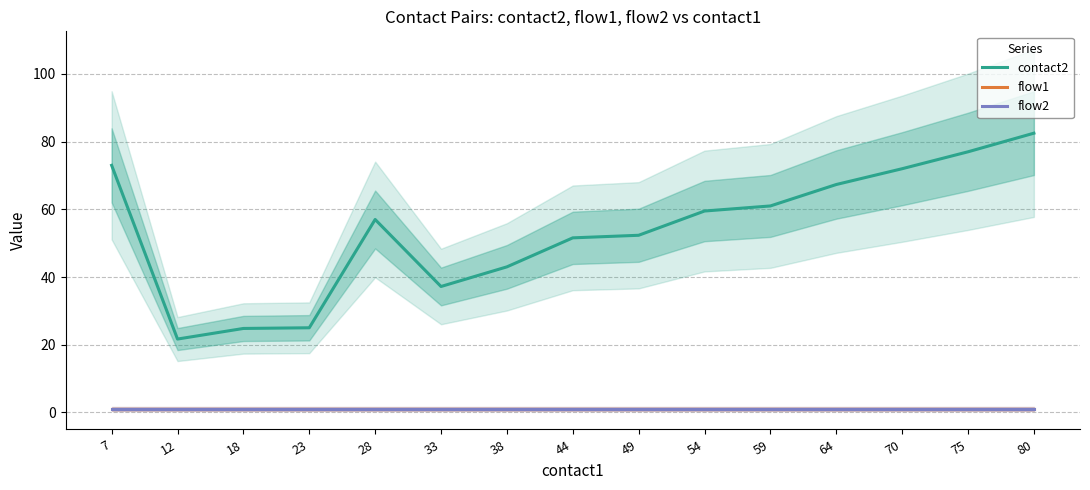

At which category does the chart reach its peak across all series?

80